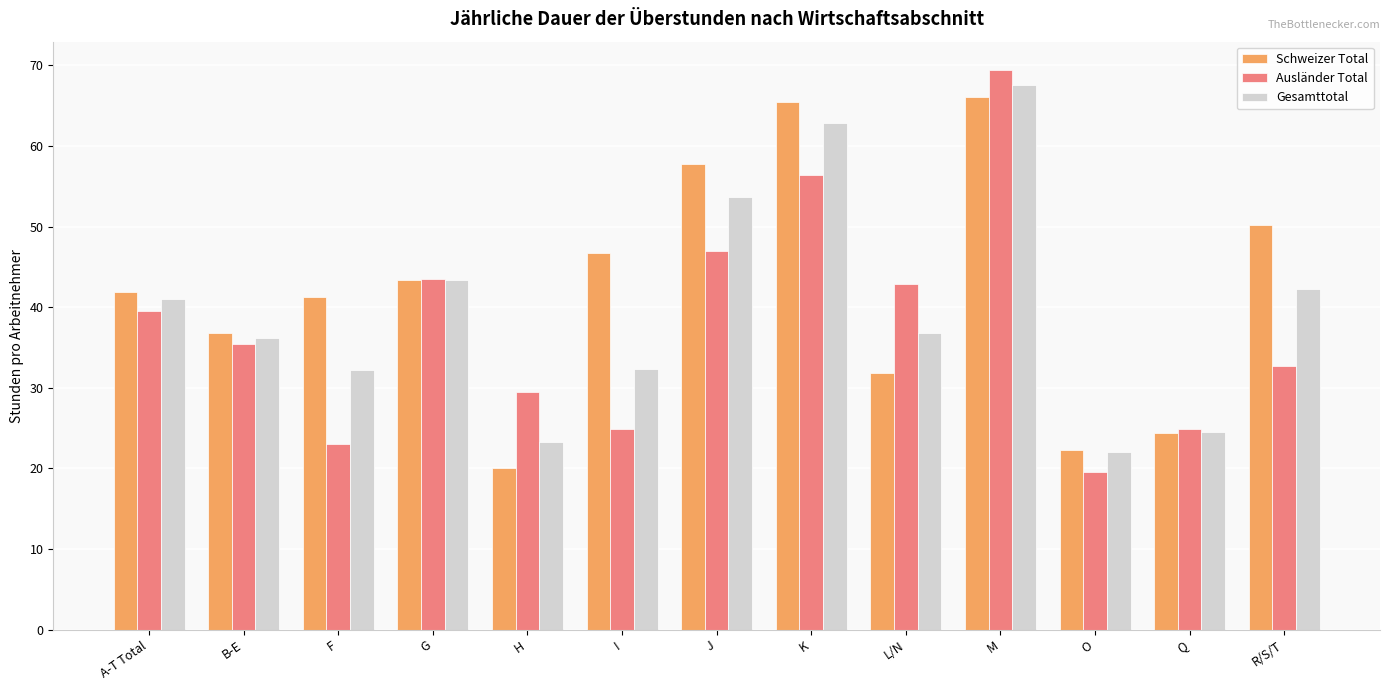

Rank the series at A-T Total from lowest to highest value.

Ausländer Total, Gesamttotal, Schweizer Total